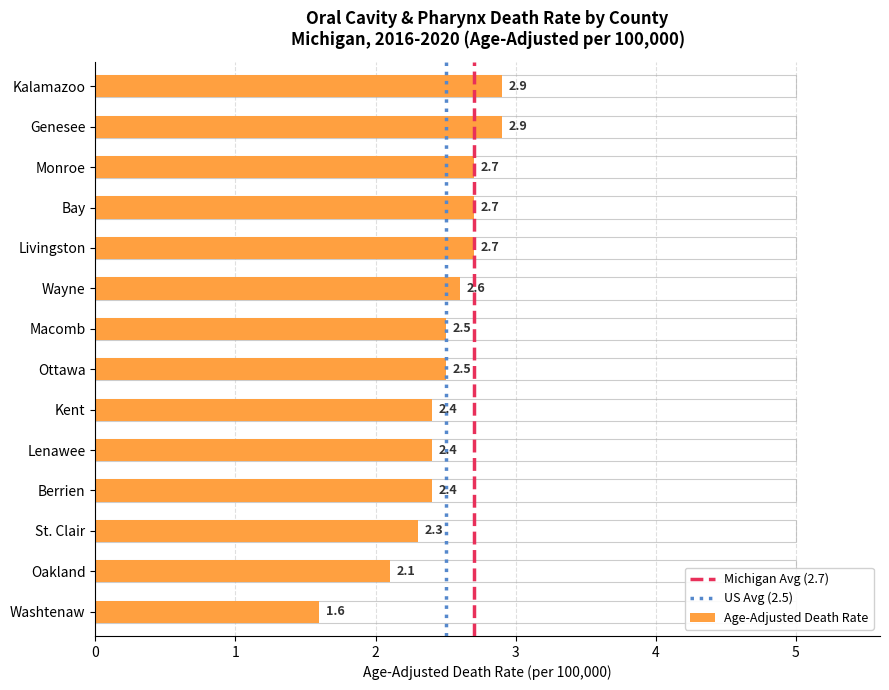

What is the minimum value shown in the chart?

1.6